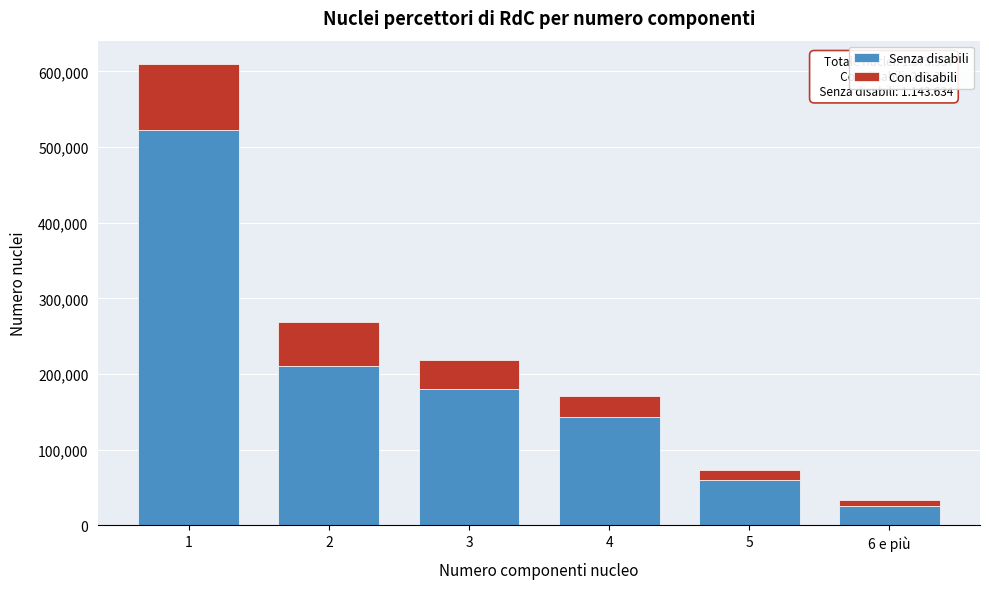

Reading left to right, list the values for the Senza disabili series.

522286	210993	180320	143563	60501	25971